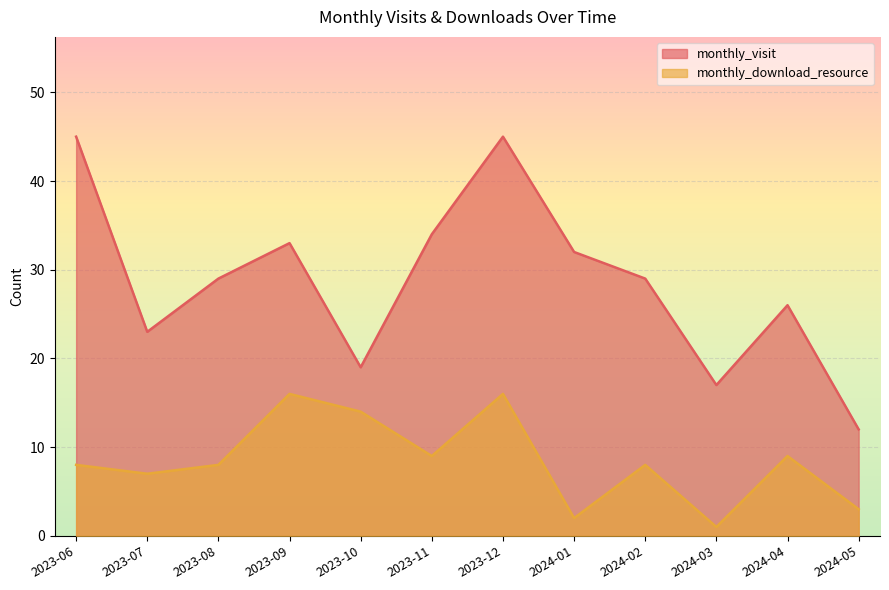

Reading left to right, what are all the values shown in this chart?

monthly_visit: 45	23	29	33	19	34	45	32	29	17	26	12
monthly_download_resource: 8	7	8	16	14	9	16	2	8	1	9	3